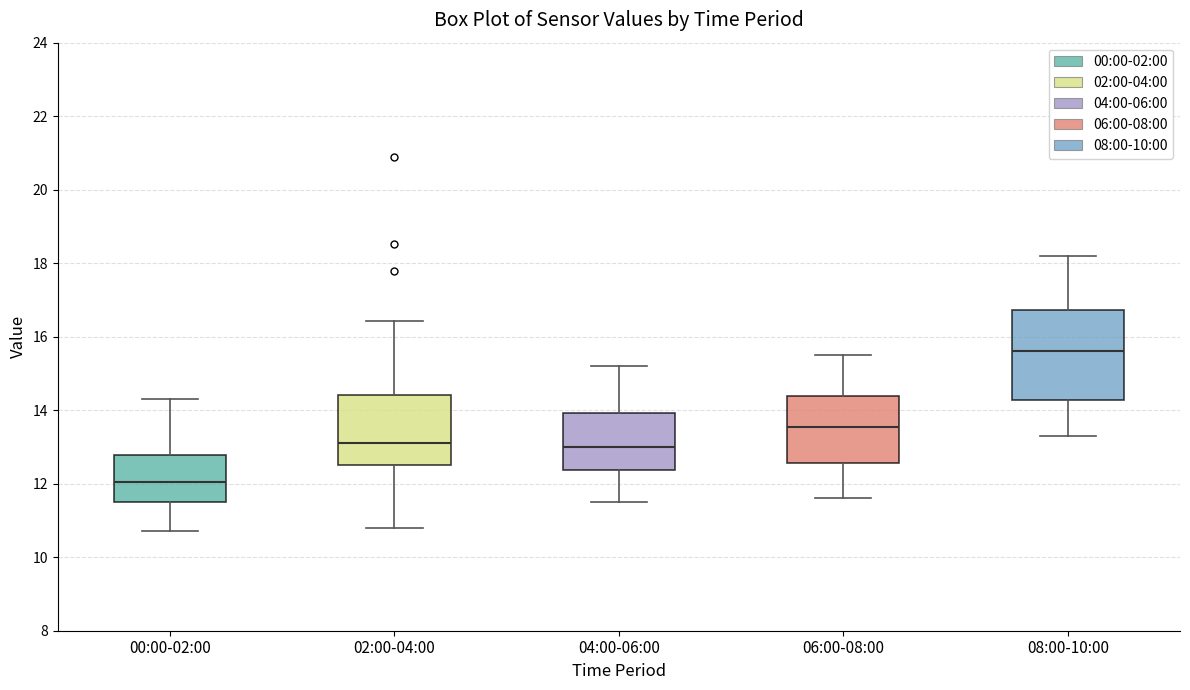

Reading left to right, transcribe this box plot: for each box, give where its median line is, the range the box spans, and where its two whiskers end, as read against the y-axis. The values are not printed on the chart, so give them approximately, as read against the axis.

00:00-02:00: median 12.0, box 11.6 to 12.8, whiskers 10.8 to 14.4
02:00-04:00: median 13.2, box 12.6 to 14.4, whiskers 10.8 to 16.4
04:00-06:00: median 13.0, box 12.4 to 14.0, whiskers 11.6 to 15.2
06:00-08:00: median 13.6, box 12.6 to 14.4, whiskers 11.6 to 15.6
08:00-10:00: median 15.6, box 14.2 to 16.8, whiskers 13.4 to 18.2